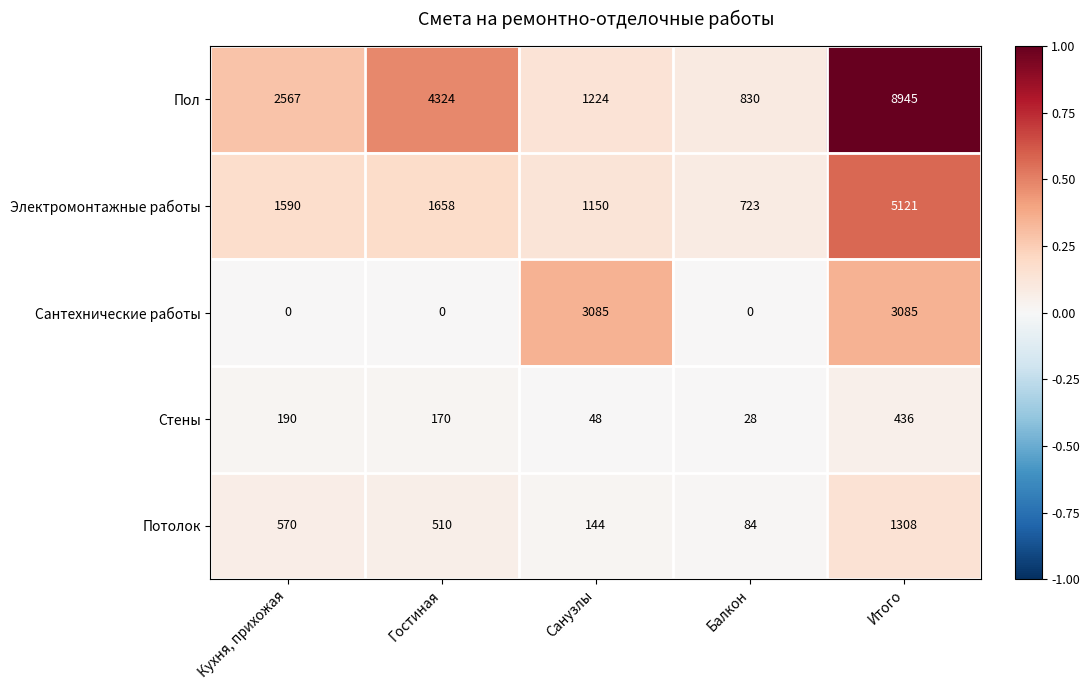

Which series has the largest total across all categories?

Пол